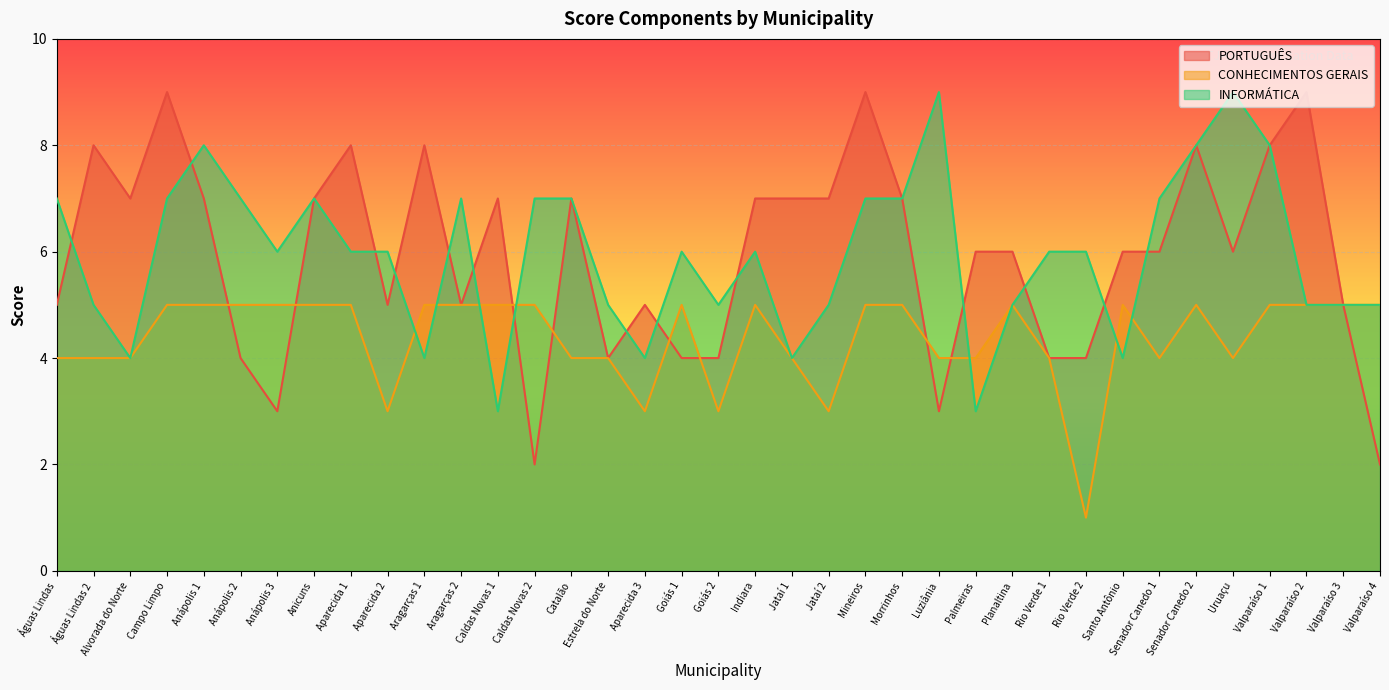

What is the difference between the maximum and second lowest values in the INFORMÁTICA series?

6